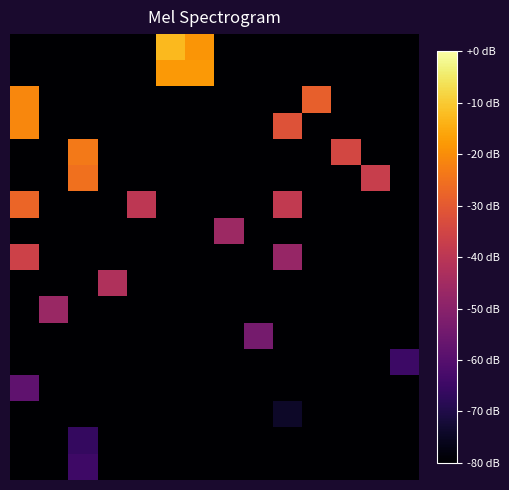

What is the minimum value shown in the chart?

-80.0